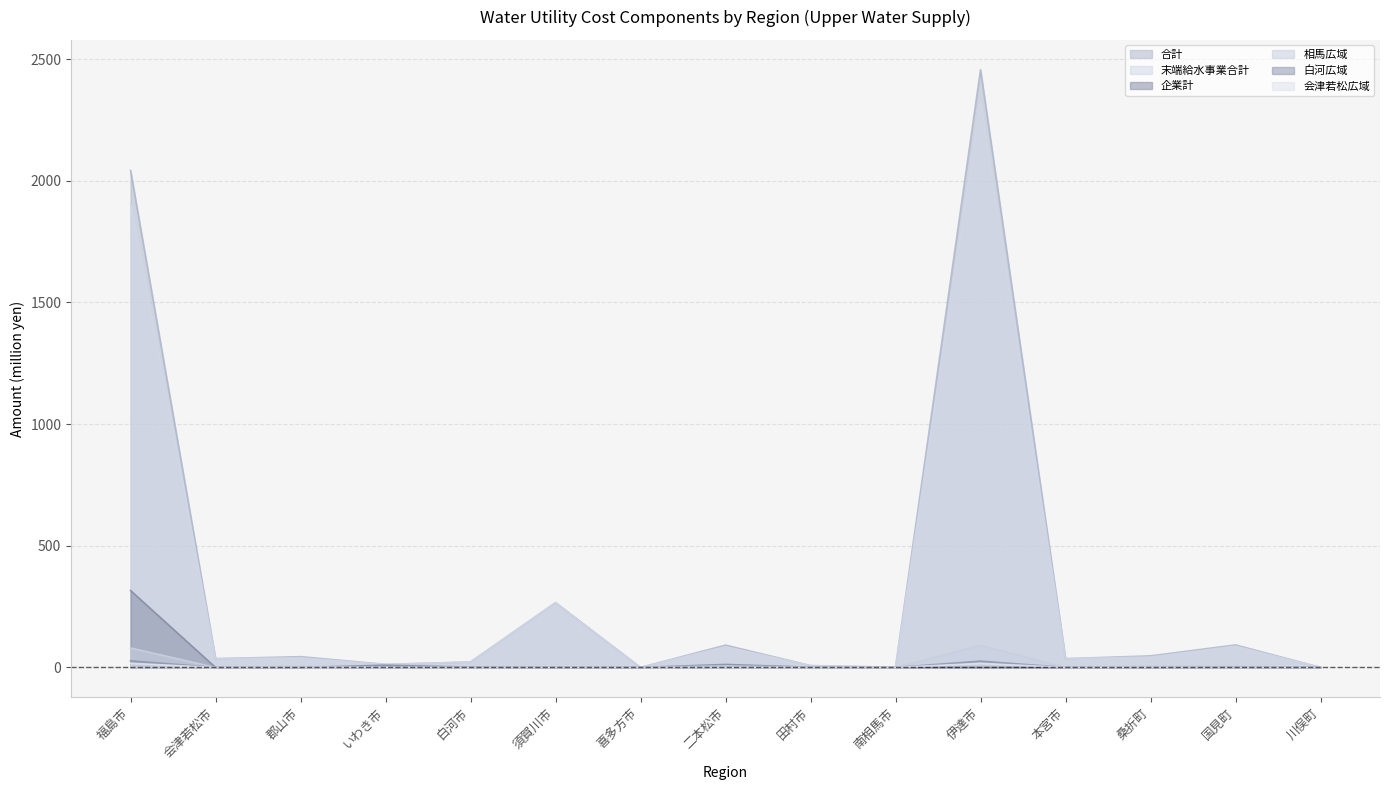

Between 田村市 and 南相馬市, which series saw the biggest shift?

合計